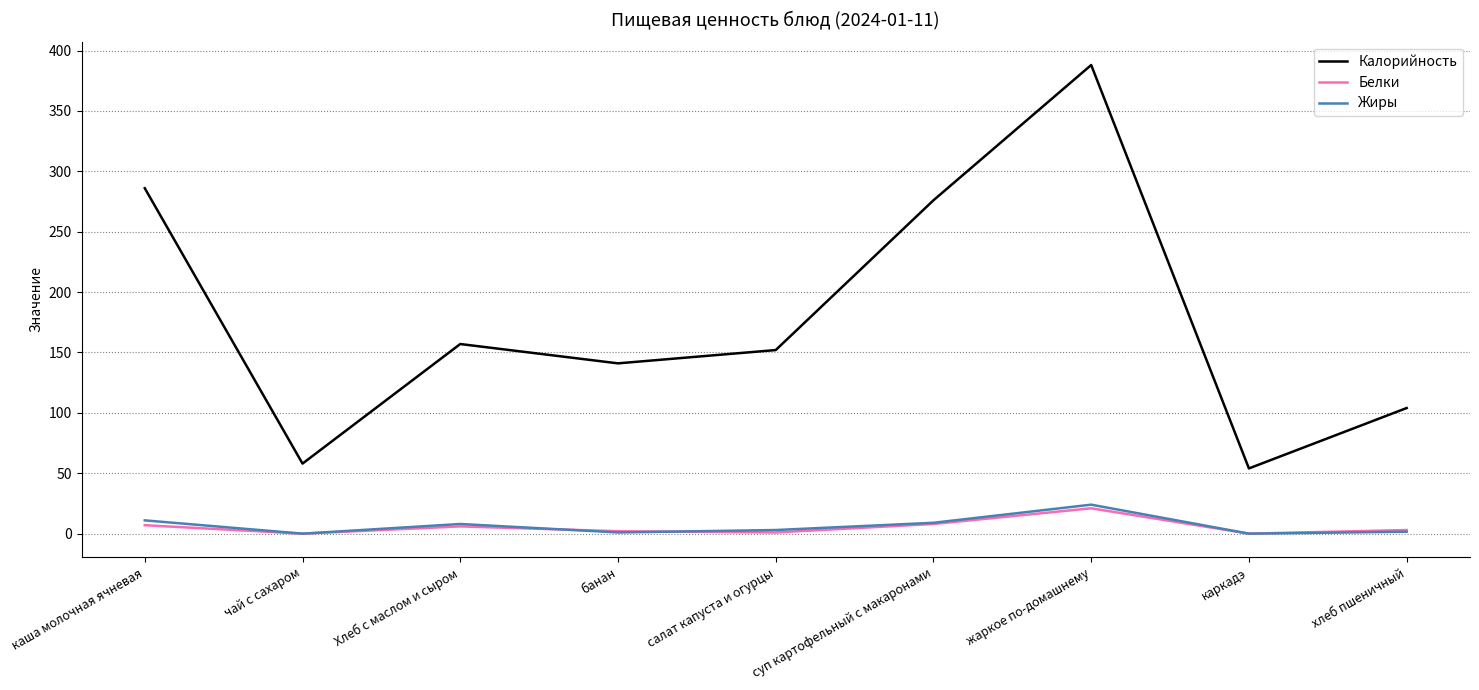

Between чай с сахаром and Хлеб с маслом и сыром, which series saw the biggest shift?

Калорийность